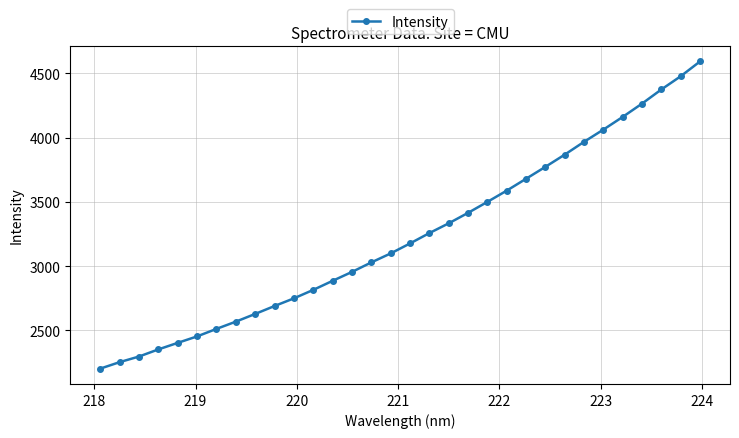

What is the maximum value shown in the chart?

4593.1